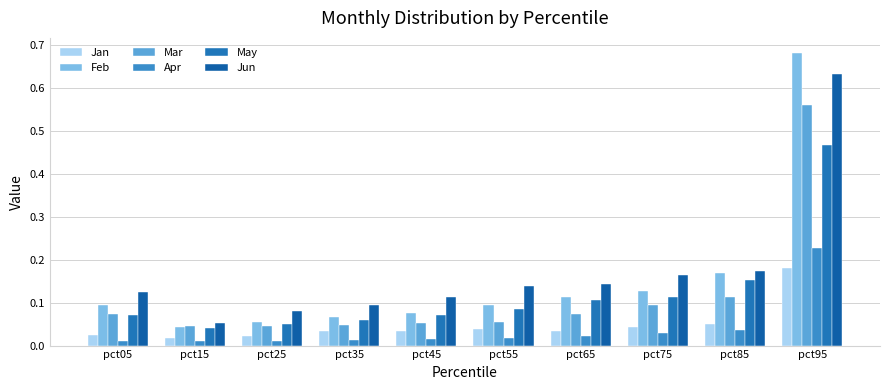

What is the spread (max minus min) of values at pct05?

0.1